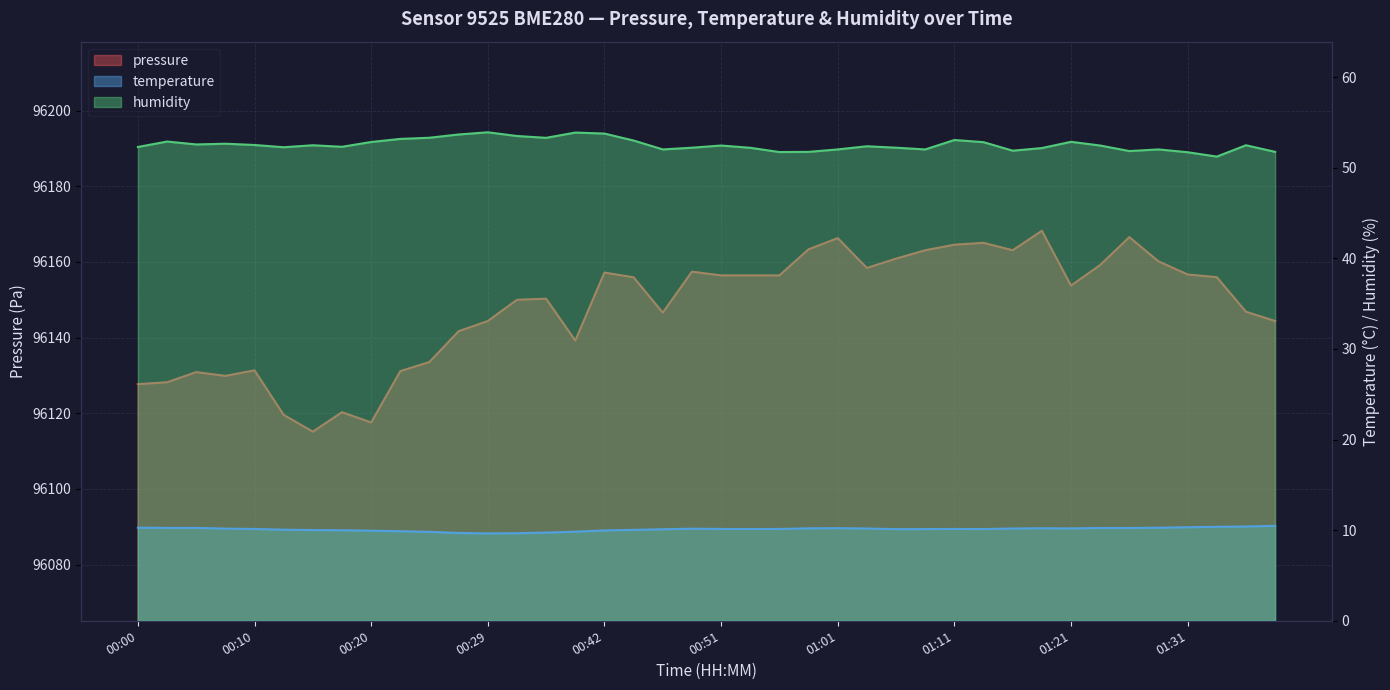

What is the greatest value displayed?

96168.2